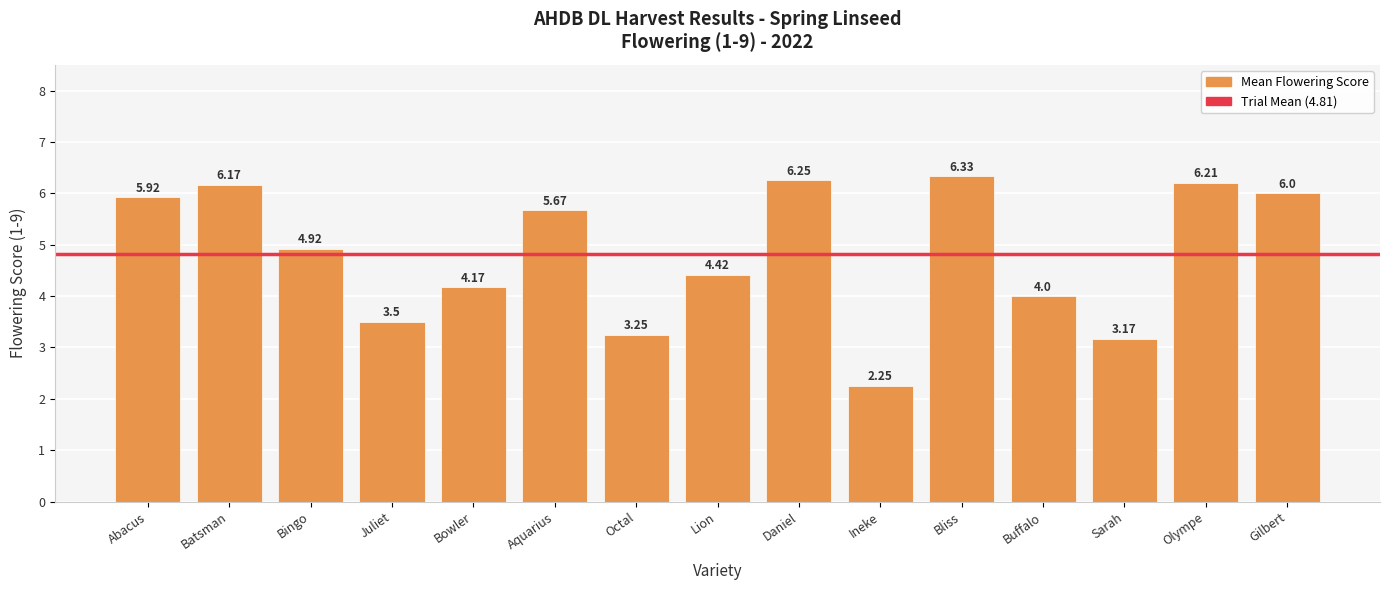

At which label does the data first exceed 4?

Abacus